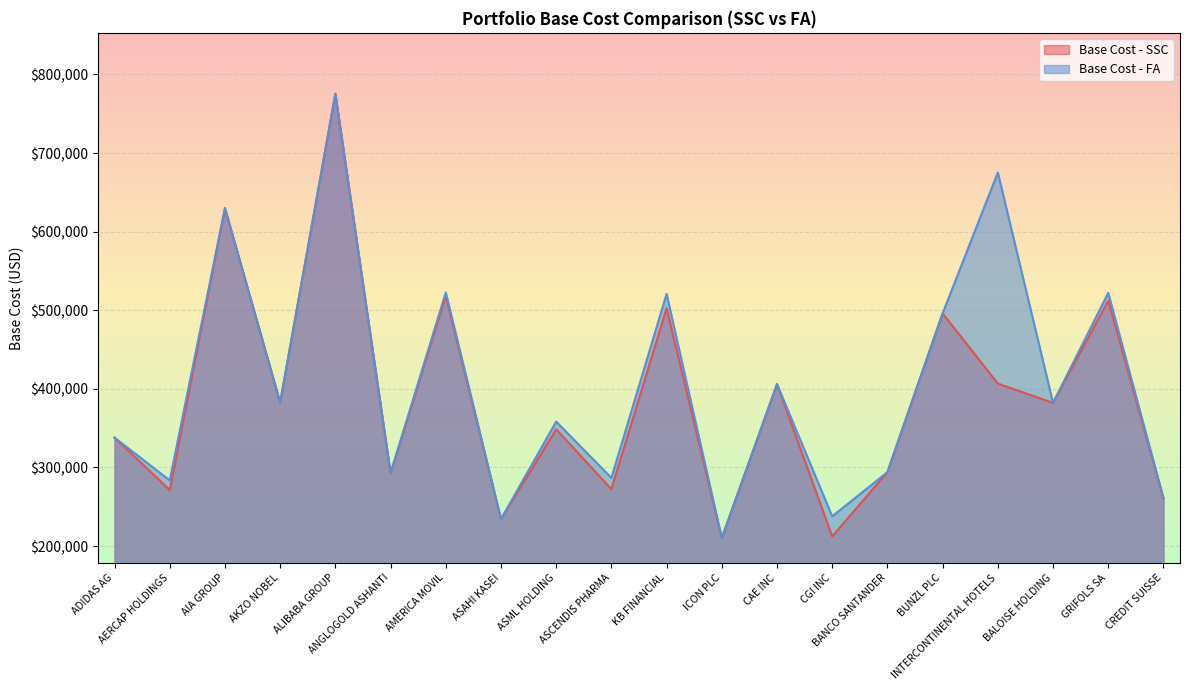

At which category does Base Cost - SSC reach its first local peak?

AIA GROUP